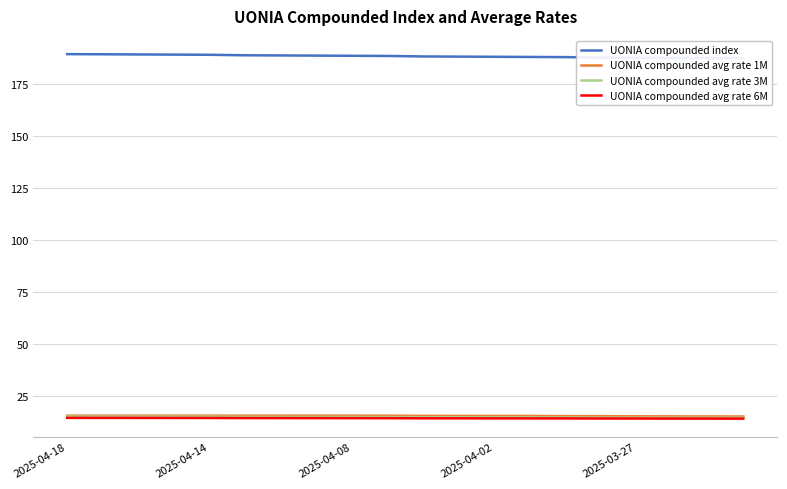

At which label does UONIA compounded avg rate 6M reach its peak?

2025-04-18